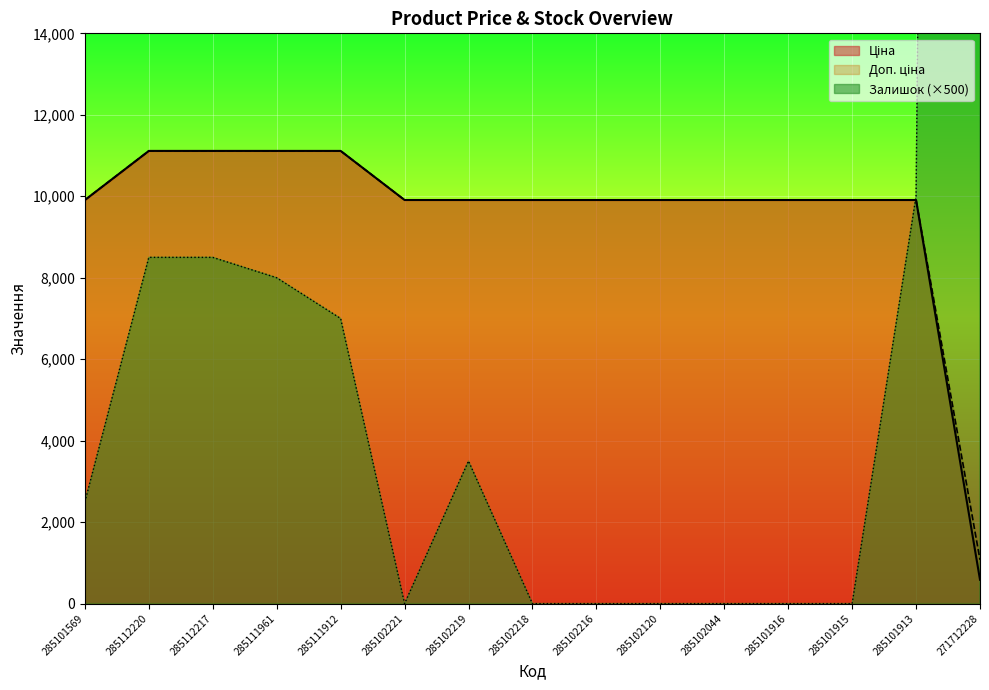

Which series ends up on top after the final intersection of Залишок and Ціна?

Залишок